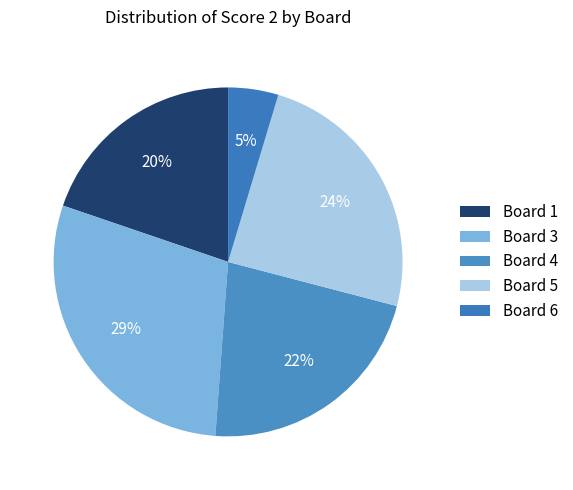

Is Board 6 the majority of the pie?

No